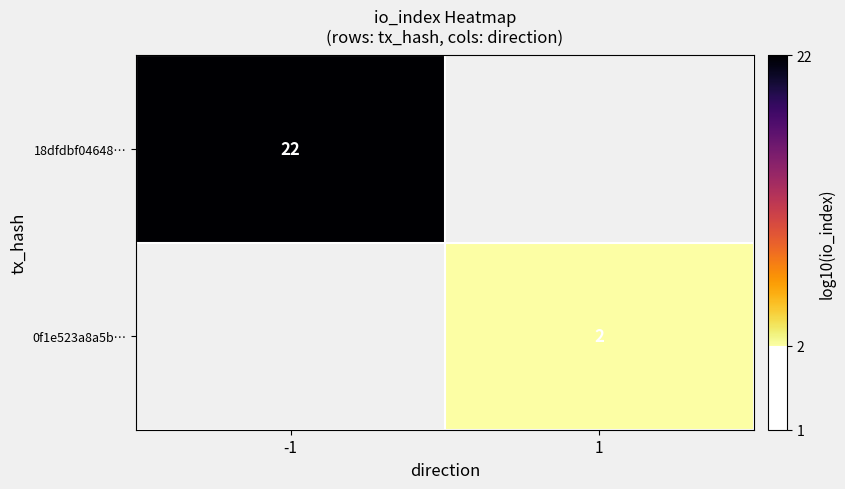

Is the value of 18dfdbf04648… at -1 greater than the value of 0f1e523a8a5b… at 1?

Yes